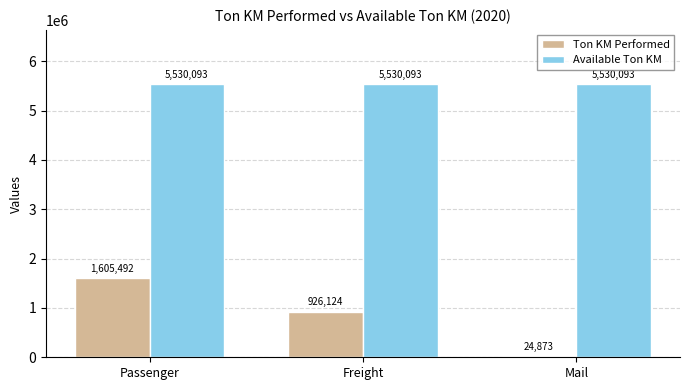

The Ton KM Performed series shows 1605492 at Passenger. True or false?

True